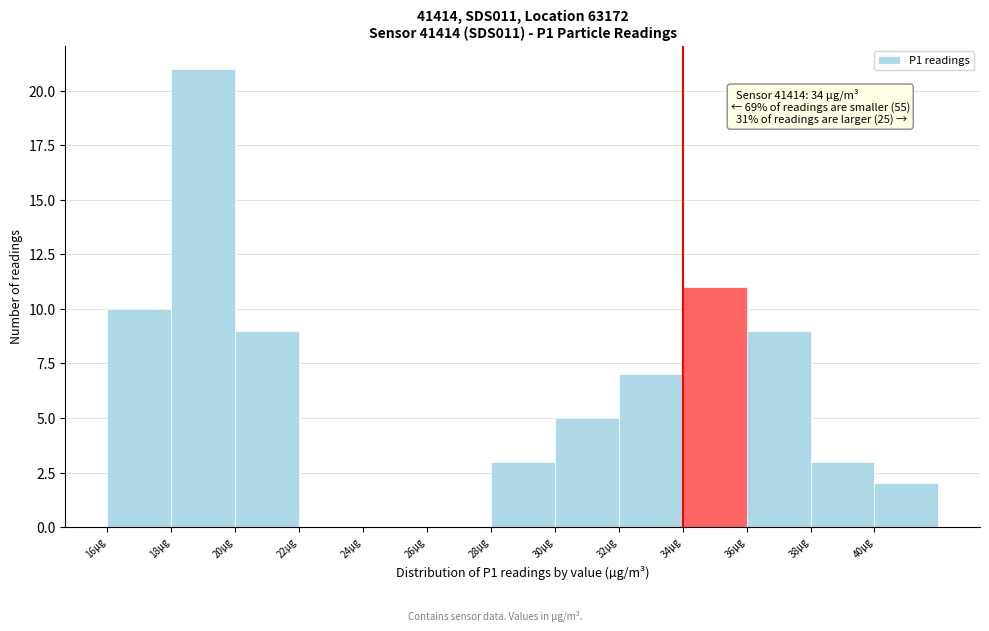

Which range on the x-axis has the tallest bar?

18 to 20